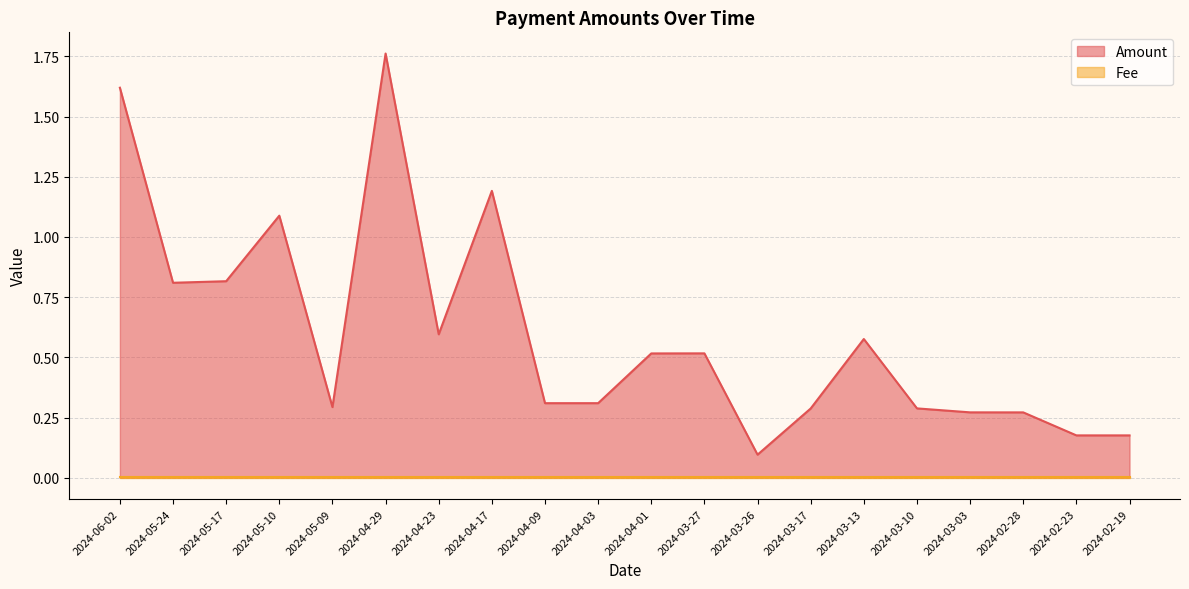

How many points are lower than both their immediate neighbors (excluding endpoints)?

5